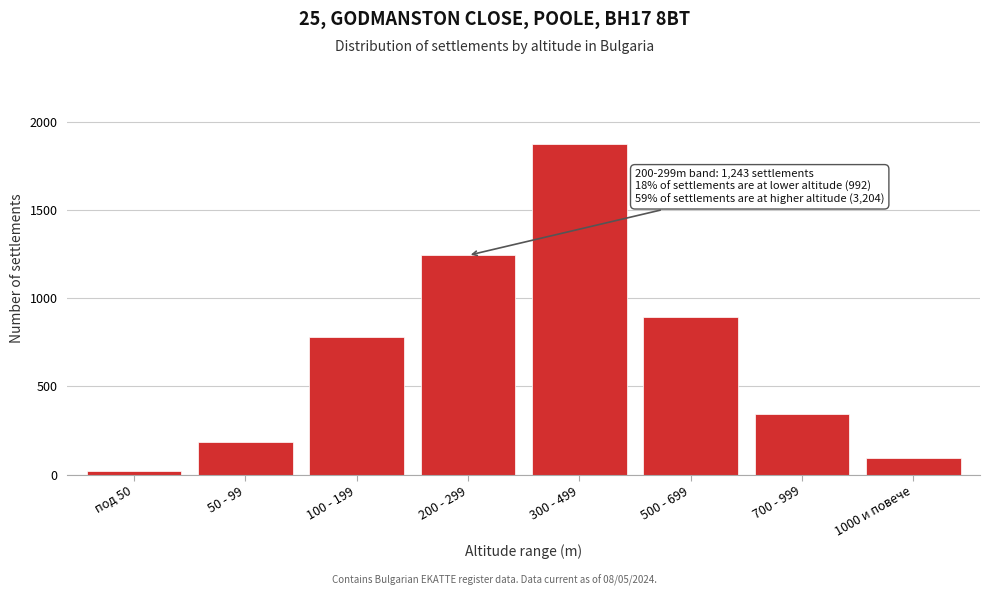

Reading right to left, extract all data points from this chart.

95	341	892	1876	1243	782	187	23